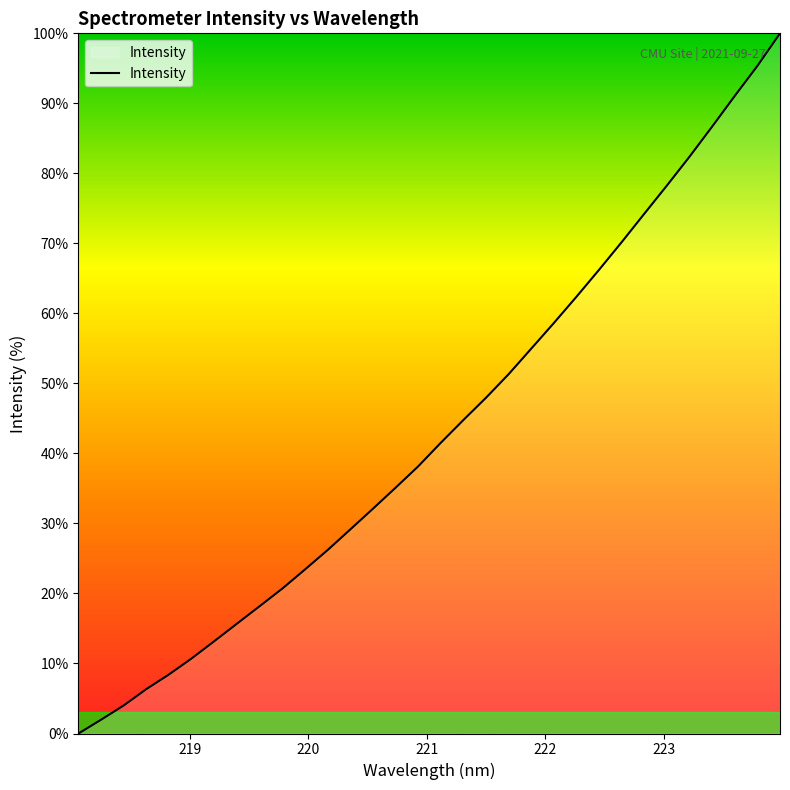

True or false: there are more than 0 points higher than both neighbors.

False